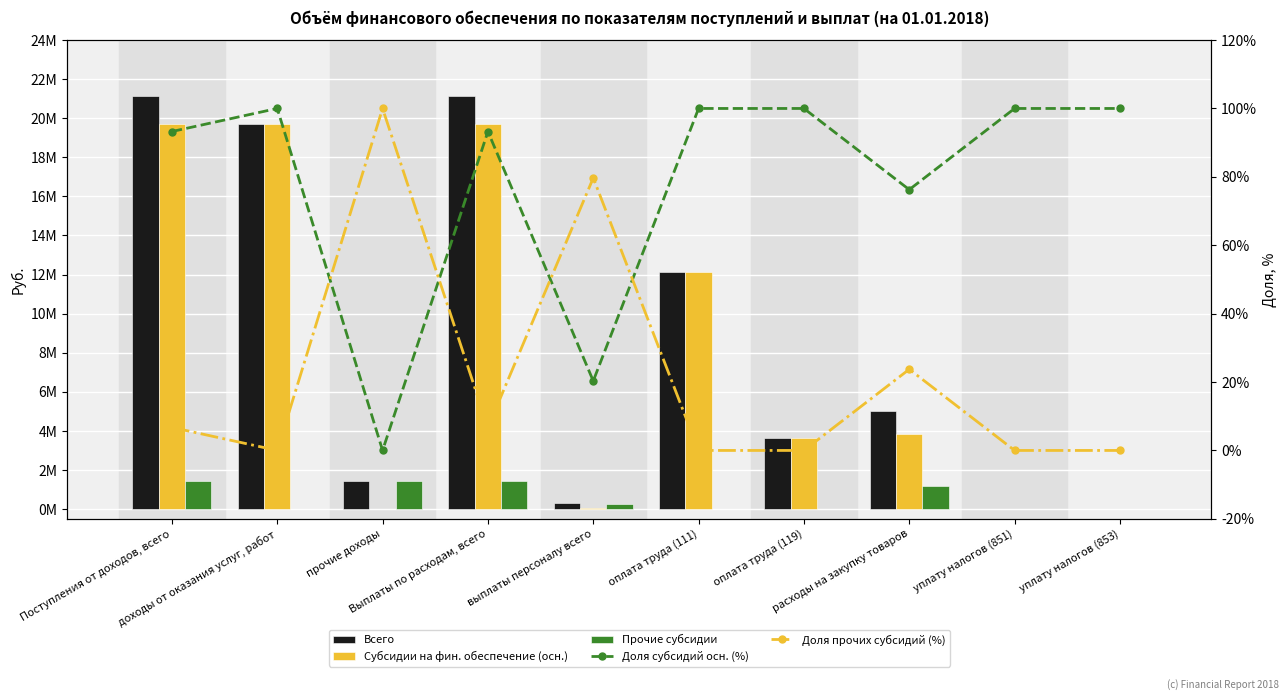

What is the difference between the highest and lowest values at расходы на закупку товаров?

5006983.3